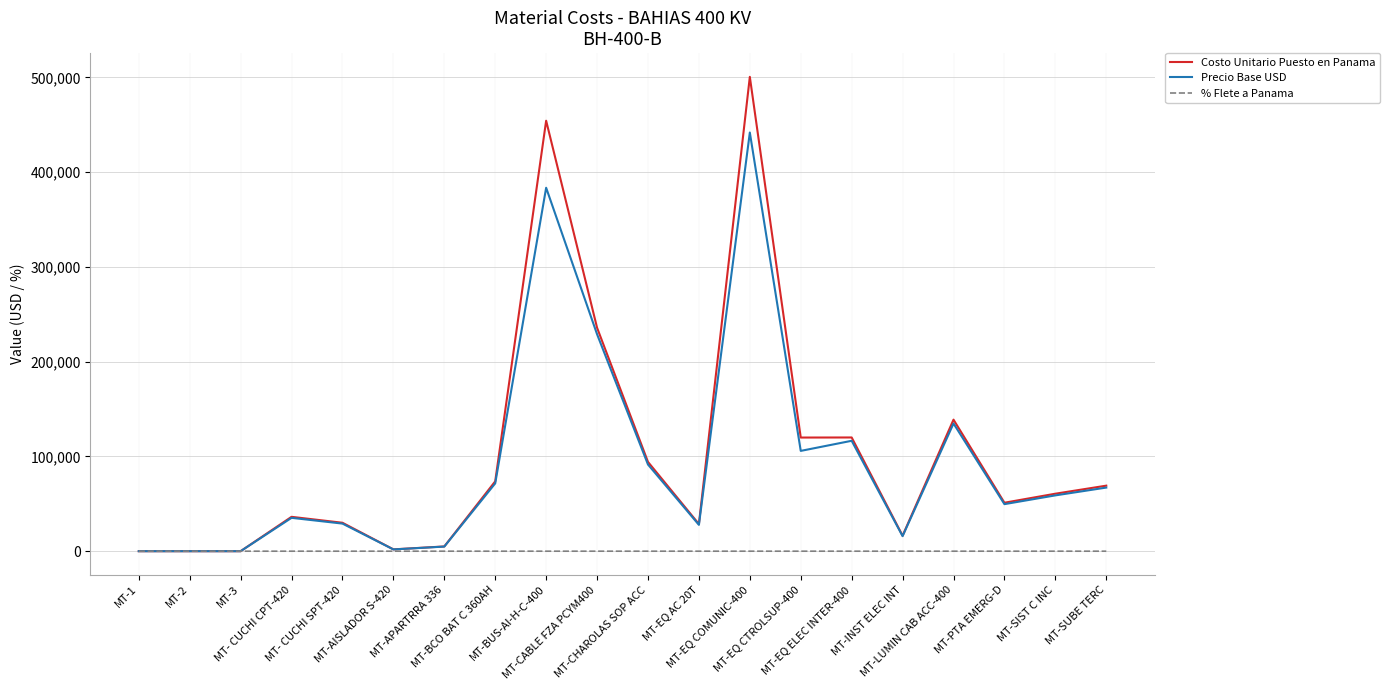

Rank the series by their maximum value, from highest to lowest.

Costo Unitario Puesto en Panama, Precio Base USD, % Flete a Panama